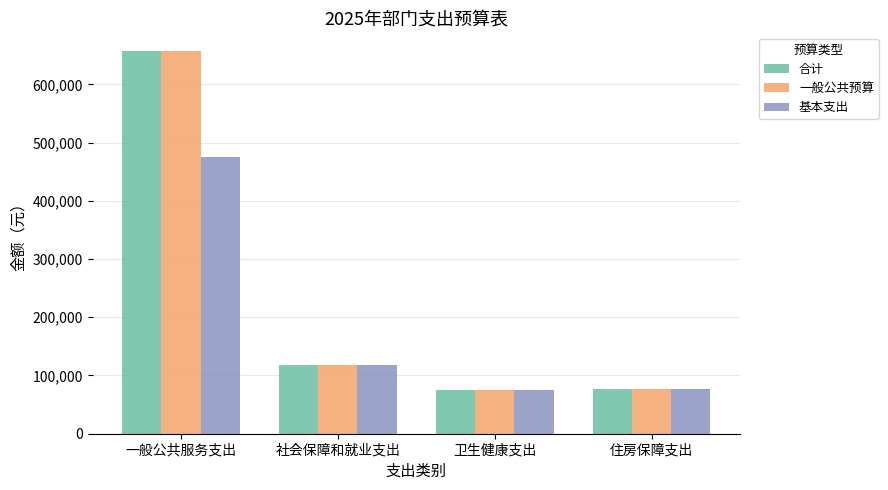

What position from the right is 住房保障支出?

1